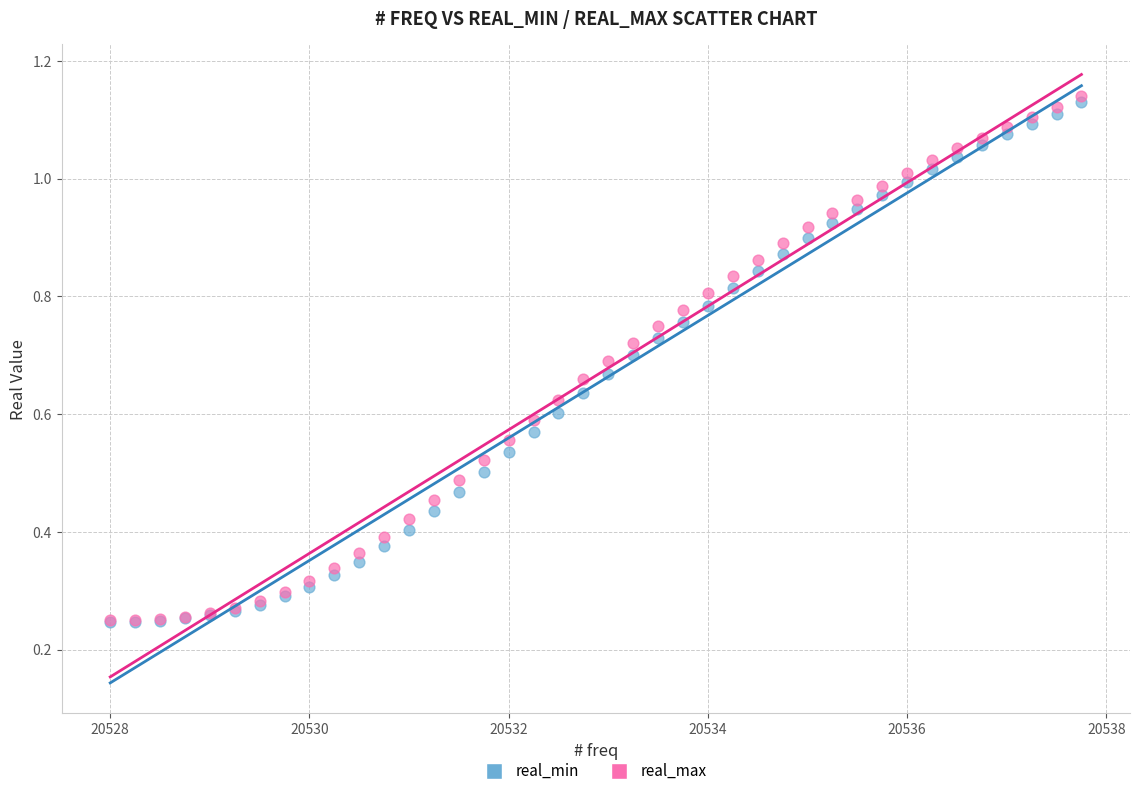

Which series contains the highest Y value?

real_max